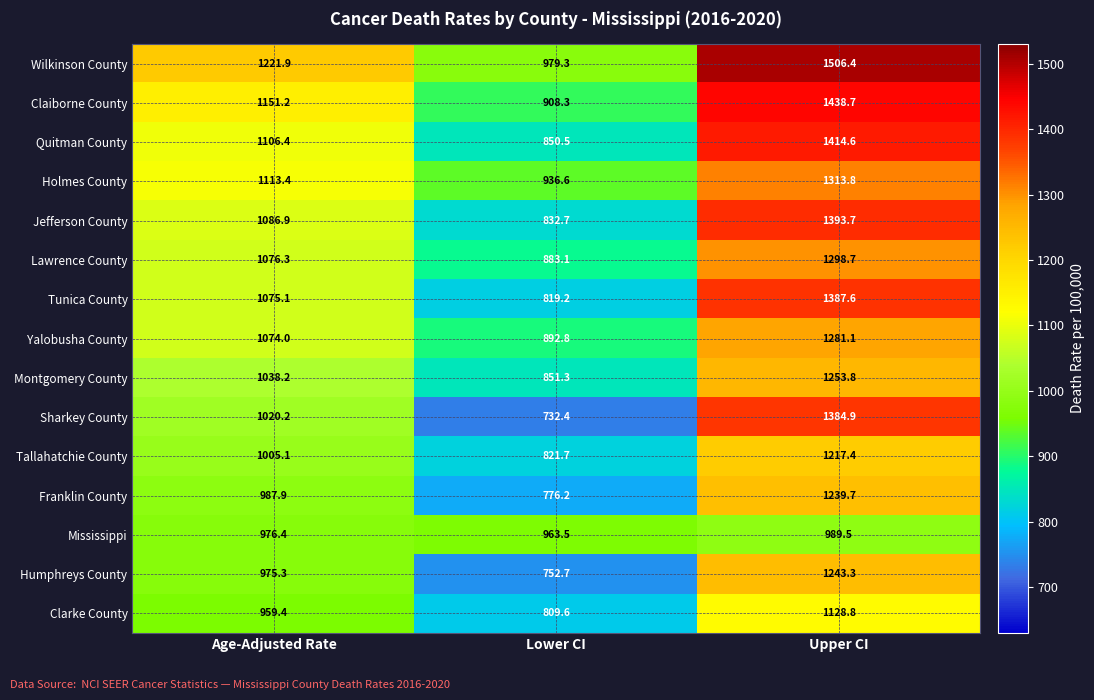

What is the average value of the Franklin County series?

1001.3